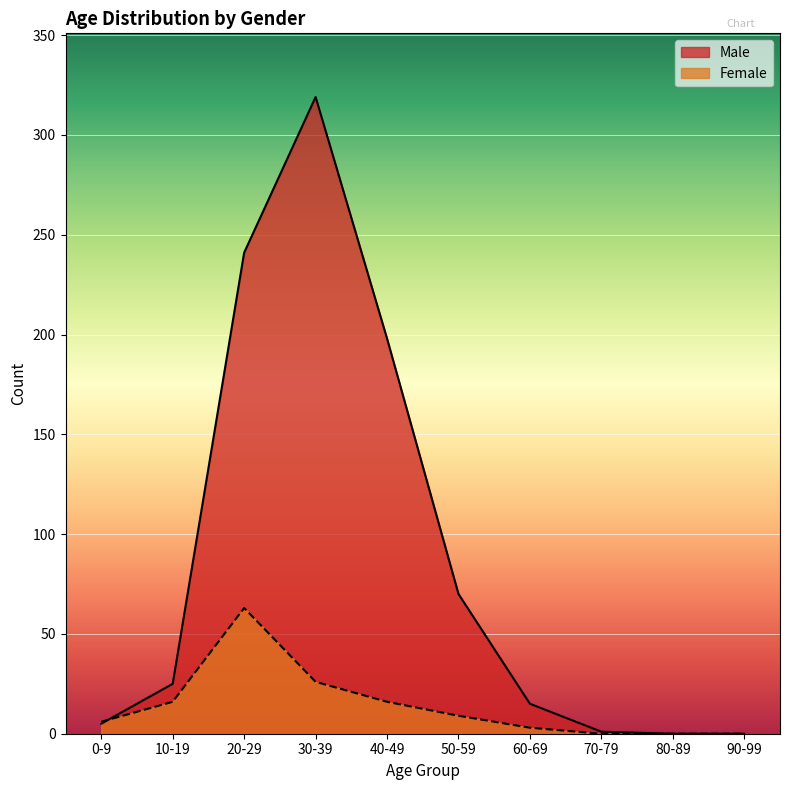

At which label does Female first exceed 9?

10-19